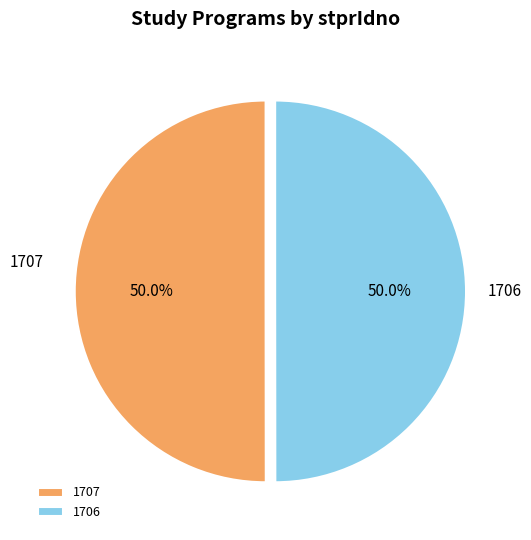

What percentage is the 1707 slice, to the nearest percent?

50%